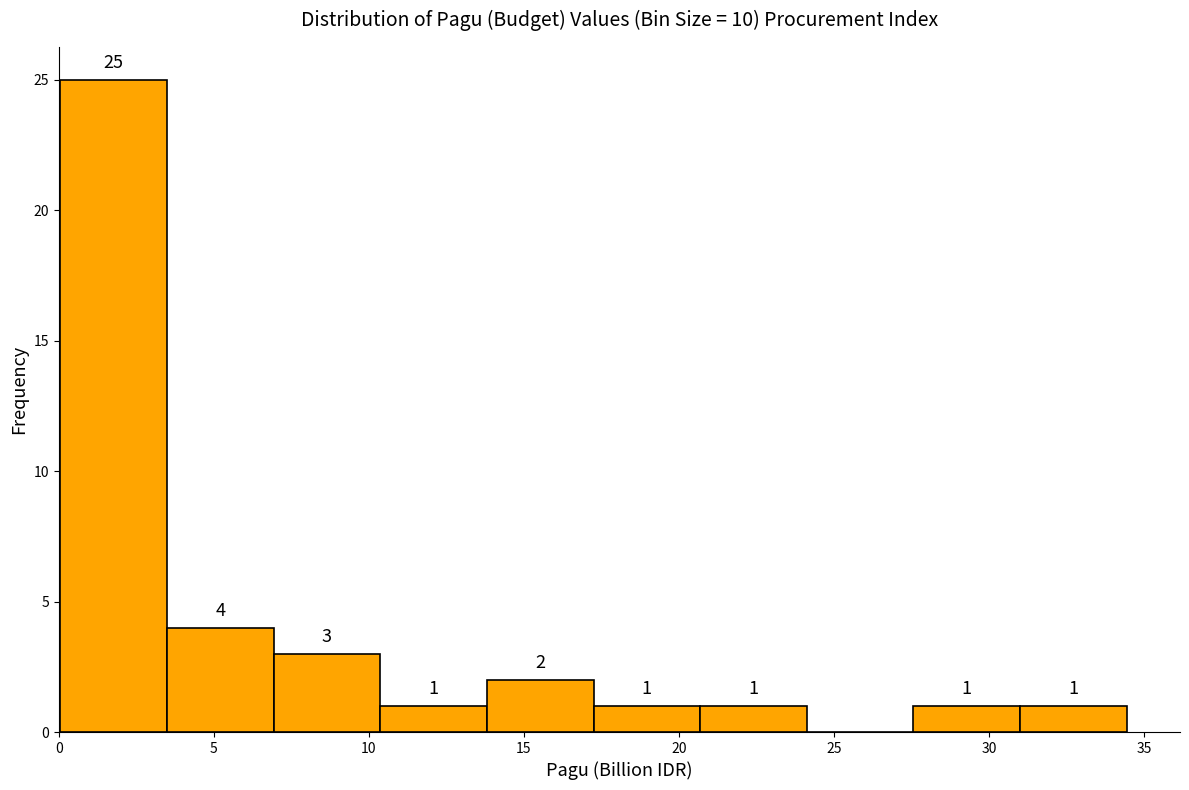

Over which range of the x-axis is the bar tallest?

0.0 to 3.5